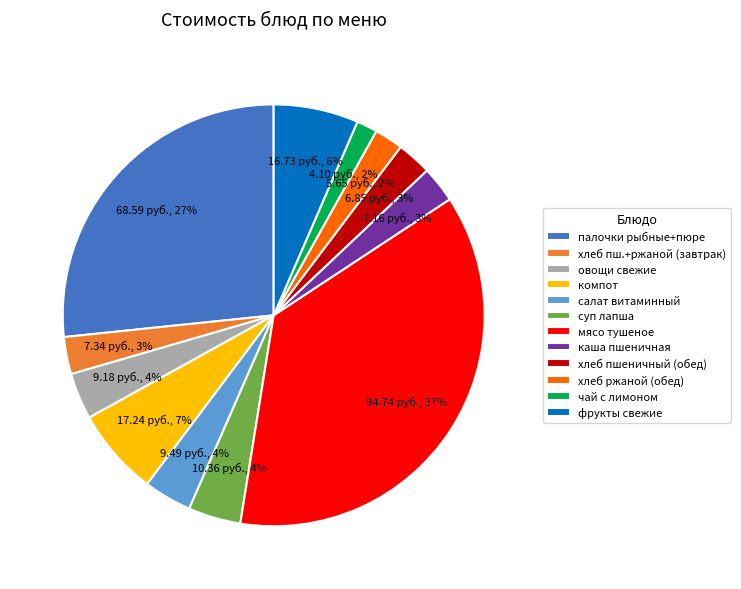

Is the sum of овощи свежие and суп лапша greater than half?

No